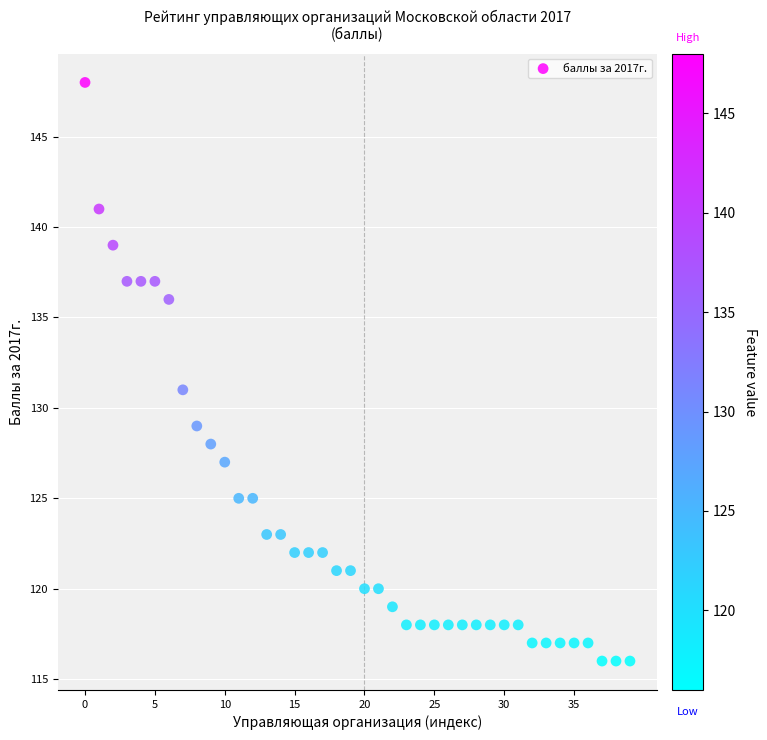

What Y value in the scatter plot is closest to 132?

131